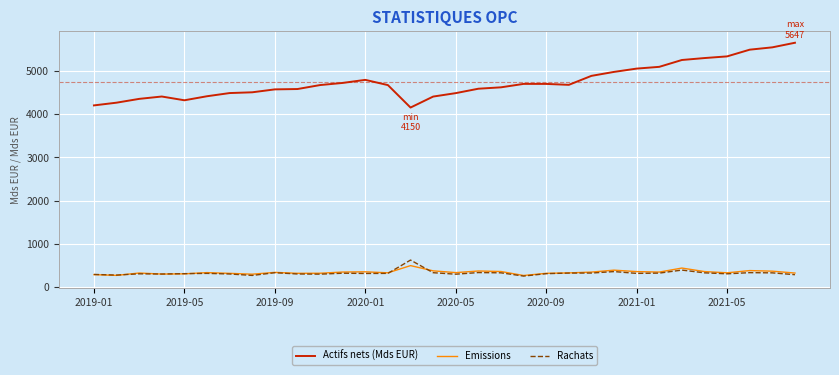

Which series has the largest range (max minus min)?

Actifs nets (Mds EUR)